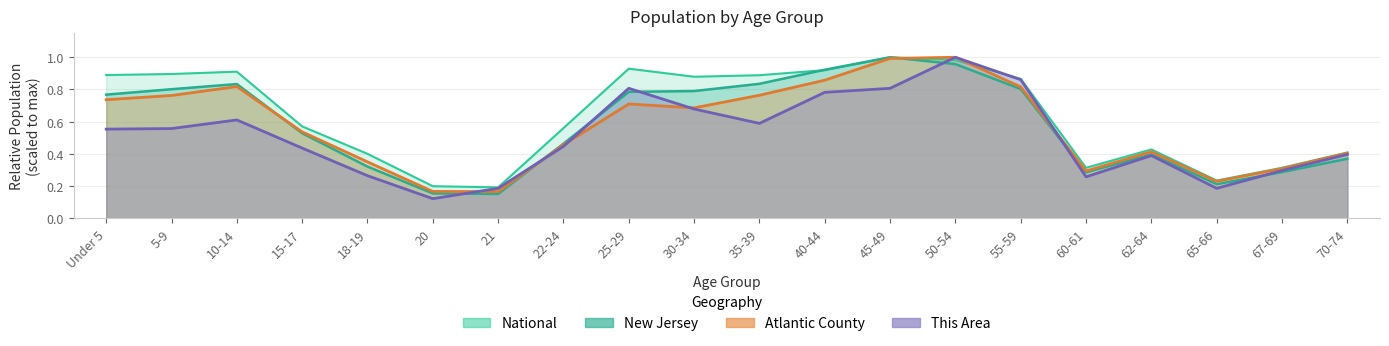

Reading left to right, extract all data points from this chart.

This Area: 0.6	0.6	0.6	0.4	0.3	0.1	0.2	0.4	0.8	0.7	0.6	0.8	0.8	1.0	0.9	0.3	0.4	0.2	0.3	0.4
Atlantic County: 0.7	0.8	0.8	0.5	0.4	0.2	0.2	0.5	0.7	0.7	0.8	0.9	1.0	1.0	0.8	0.3	0.4	0.2	0.3	0.4
New Jersey: 0.8	0.8	0.8	0.5	0.3	0.2	0.2	0.5	0.8	0.8	0.8	0.9	1.0	1.0	0.8	0.3	0.4	0.2	0.3	0.4
National: 0.9	0.9	0.9	0.6	0.4	0.2	0.2	0.6	0.9	0.9	0.9	0.9	1.0	1.0	0.9	0.3	0.4	0.2	0.3	0.4